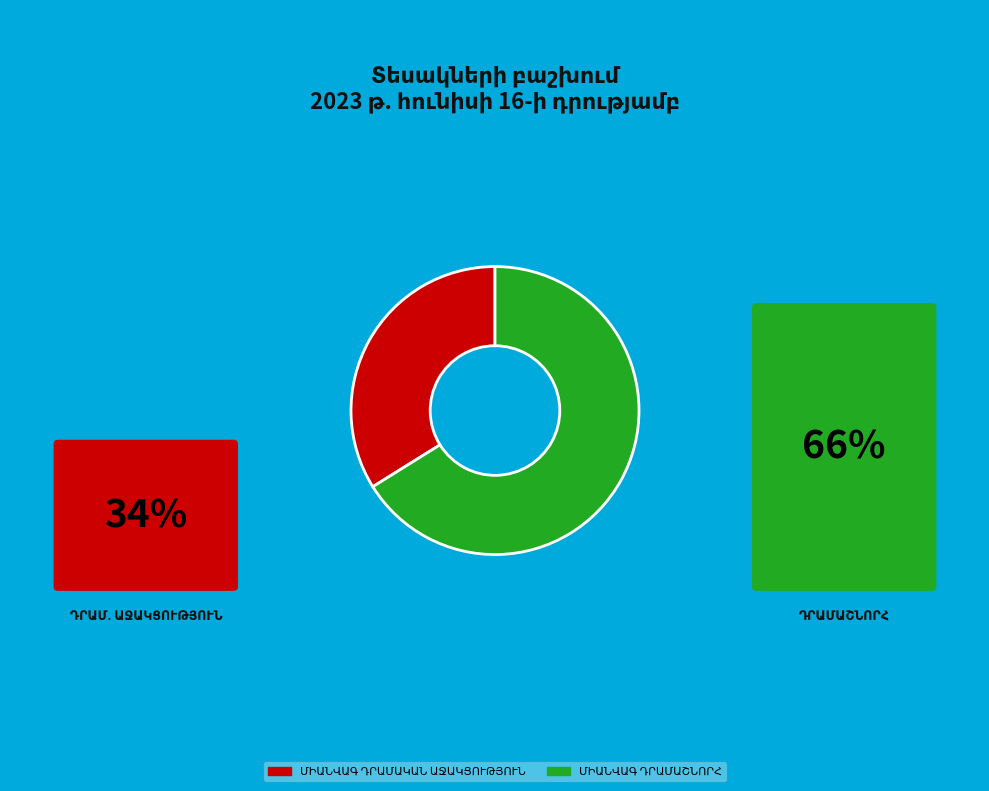

Is there a majority slice in this chart?

Yes